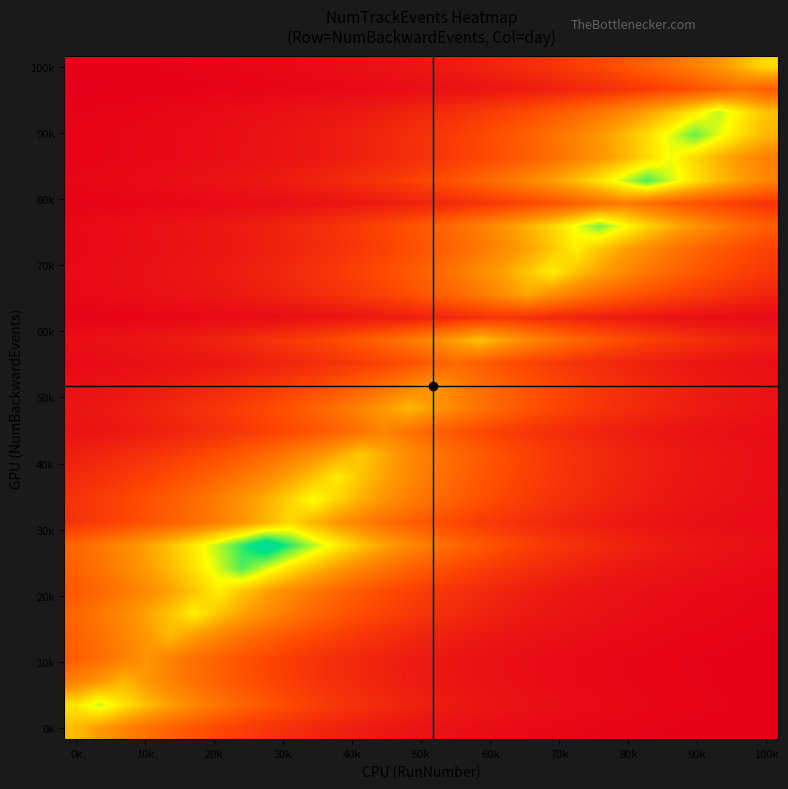

At how many categories does at least one series exceed 43922?

4